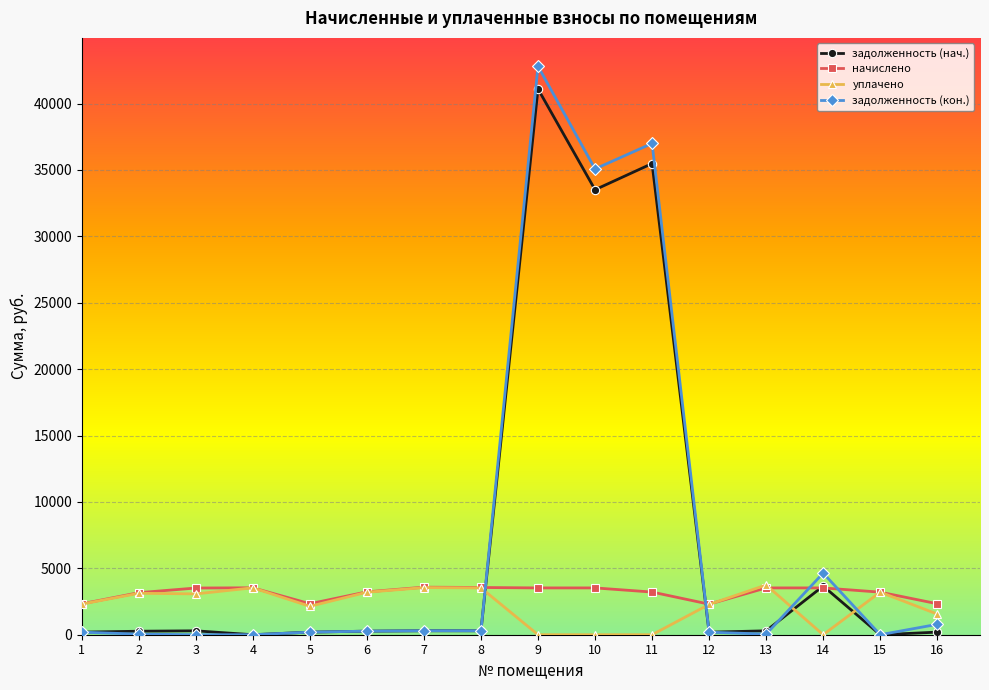

What is the lowest value of the начислено series?

2301.7